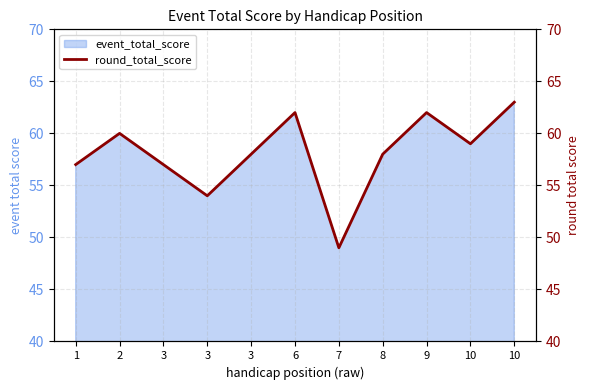

Which label corresponds to the smallest value in the chart?

7